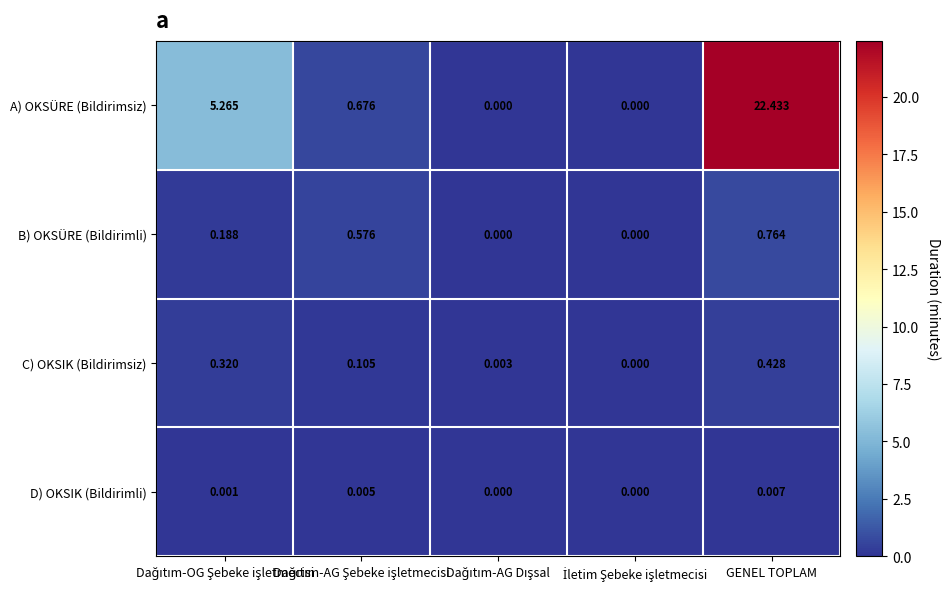

Rank the series by their maximum value, from highest to lowest.

A) OKSÜRE (Bildirimsiz), B) OKSÜRE (Bildirimli), C) OKSIK (Bildirimsiz), D) OKSIK (Bildirimli)